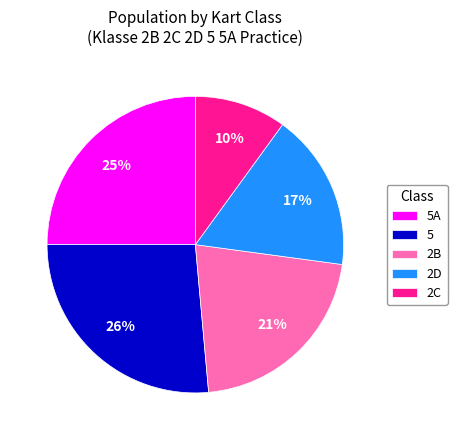

Is it true that 5A is 25% of the pie?

True